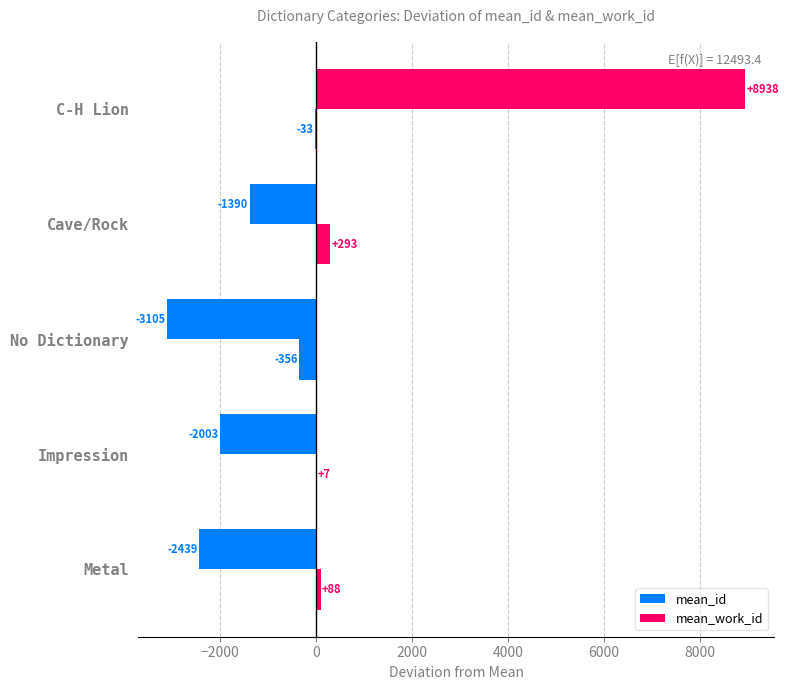

Count the number of categories in the chart.

5